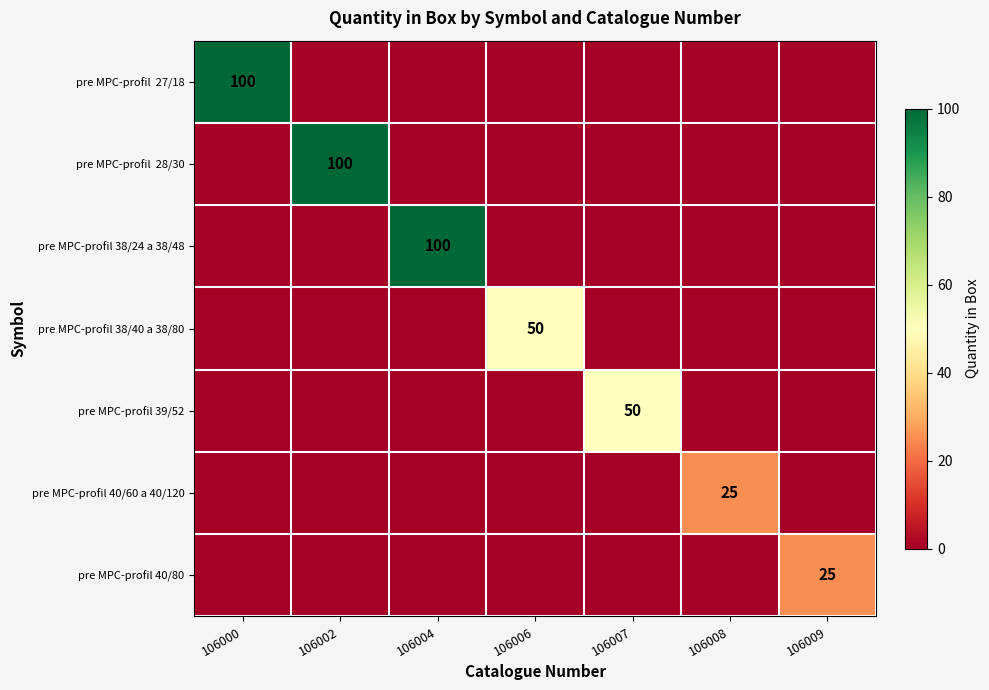

The value of pre MPC-profil 38/40 a 38/80 at 106006 is 50. True or false?

True